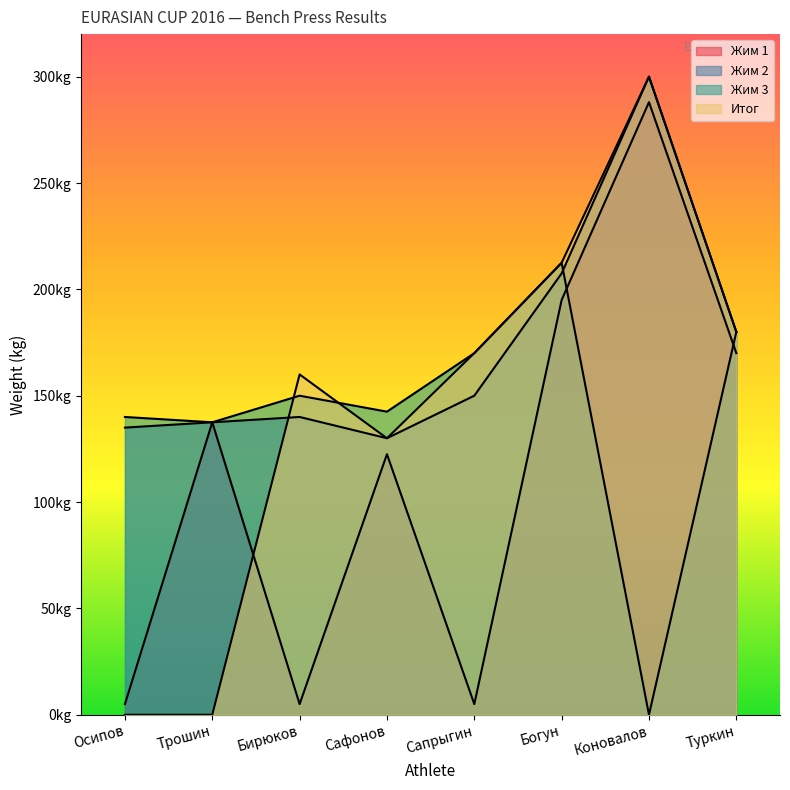

How many values in the Жим 2 series exceed 150?

3